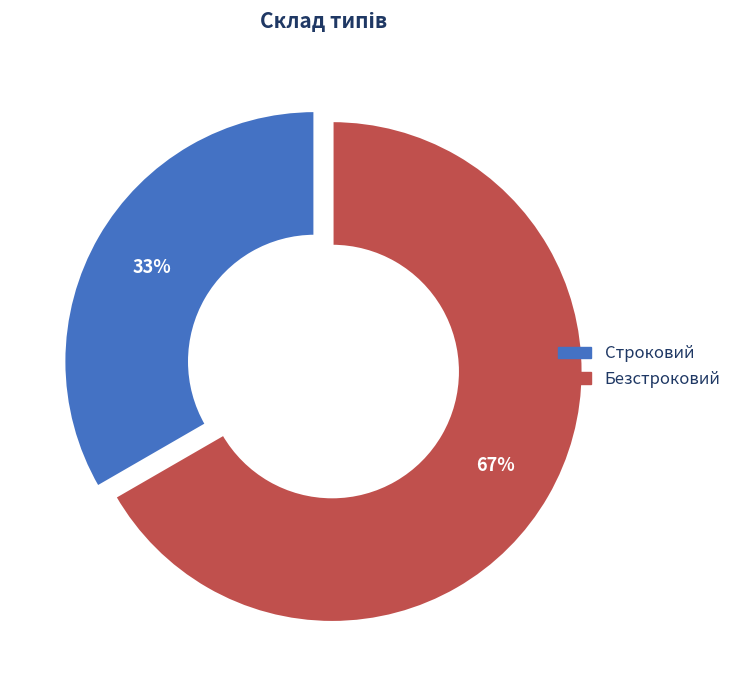

Do Строковий and Безстроковий together represent more than half of the pie?

Yes